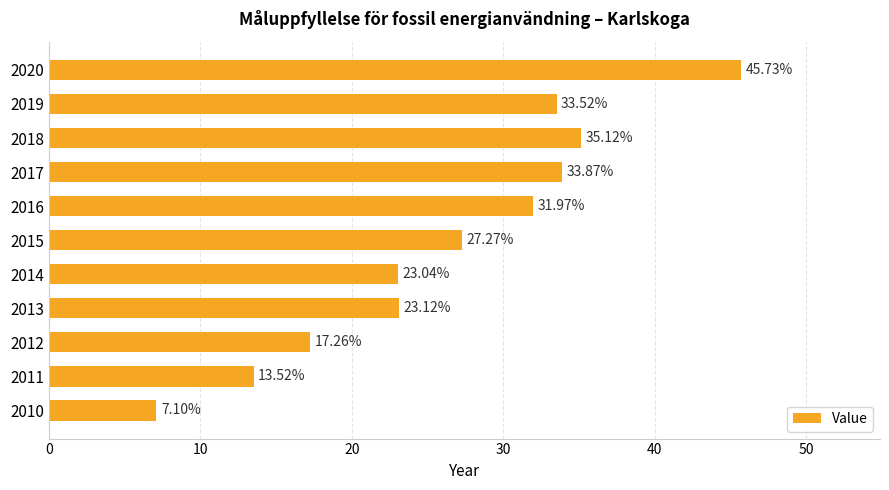

What is the ratio of the value at 2016 to the value at 2011?

2.4